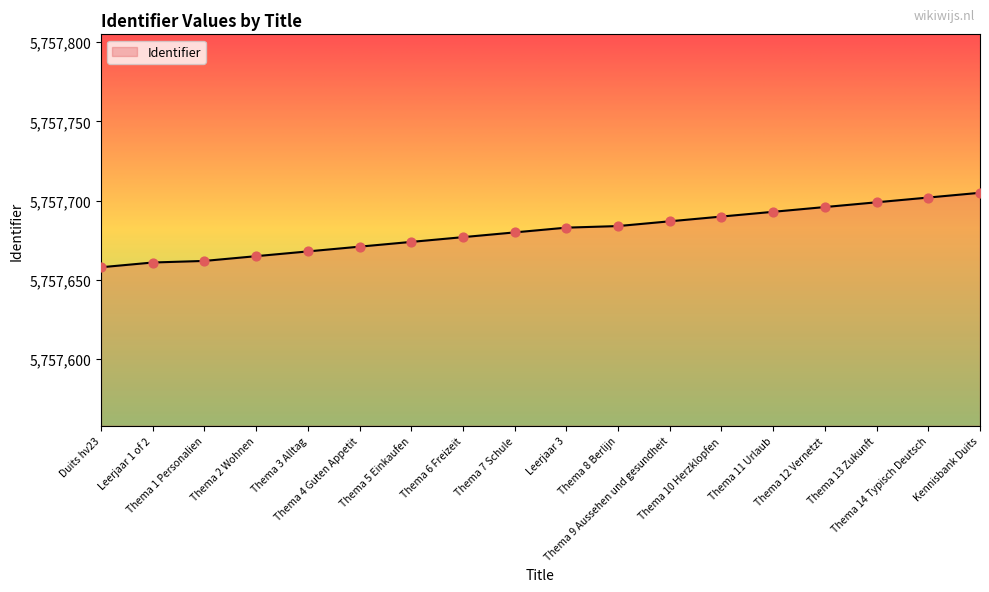

Approximately how many times larger is the value at Thema 3 Alltag compared to Thema 8 Berlijn?

1.0